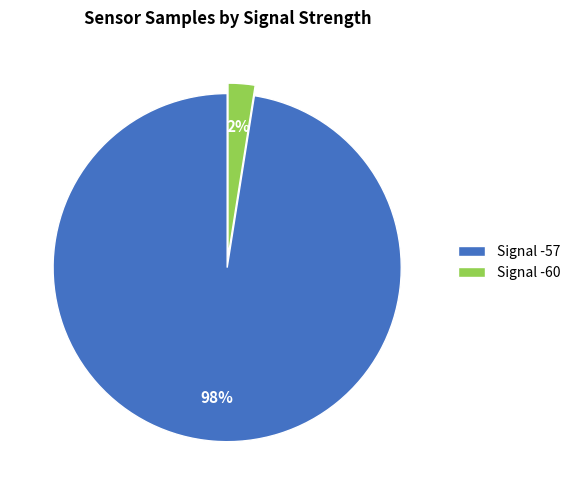

True or false: Signal -57 accounts for 91% of the total.

False